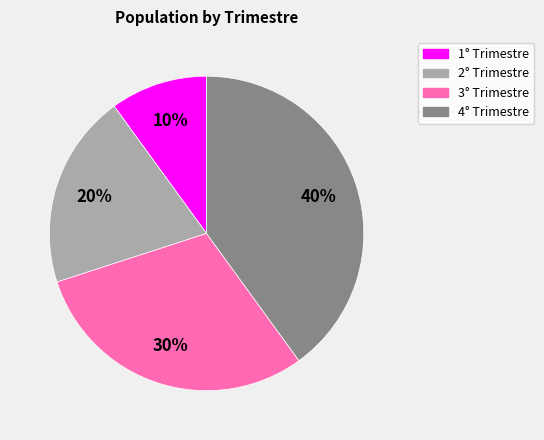

Do 2° Trimestre and 1° Trimestre together represent more than half of the pie?

No